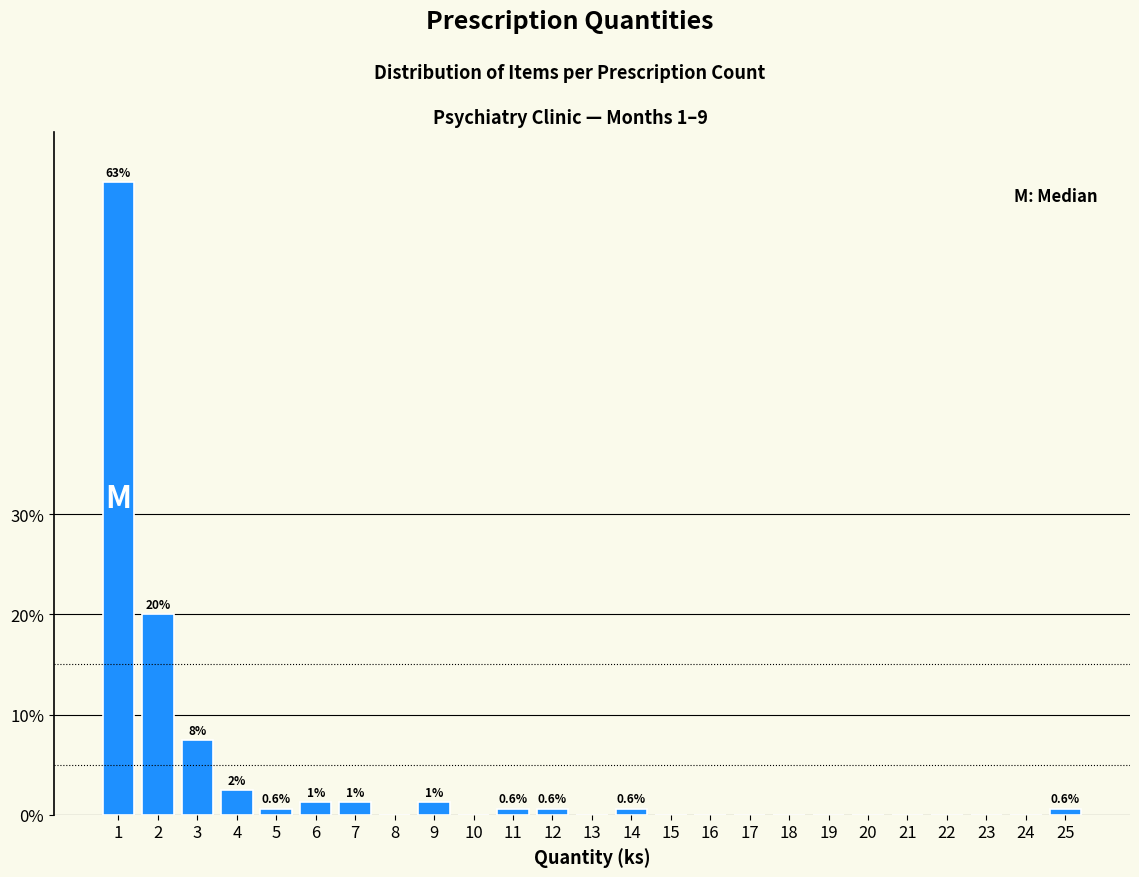

What is the sum of all values?

100.0